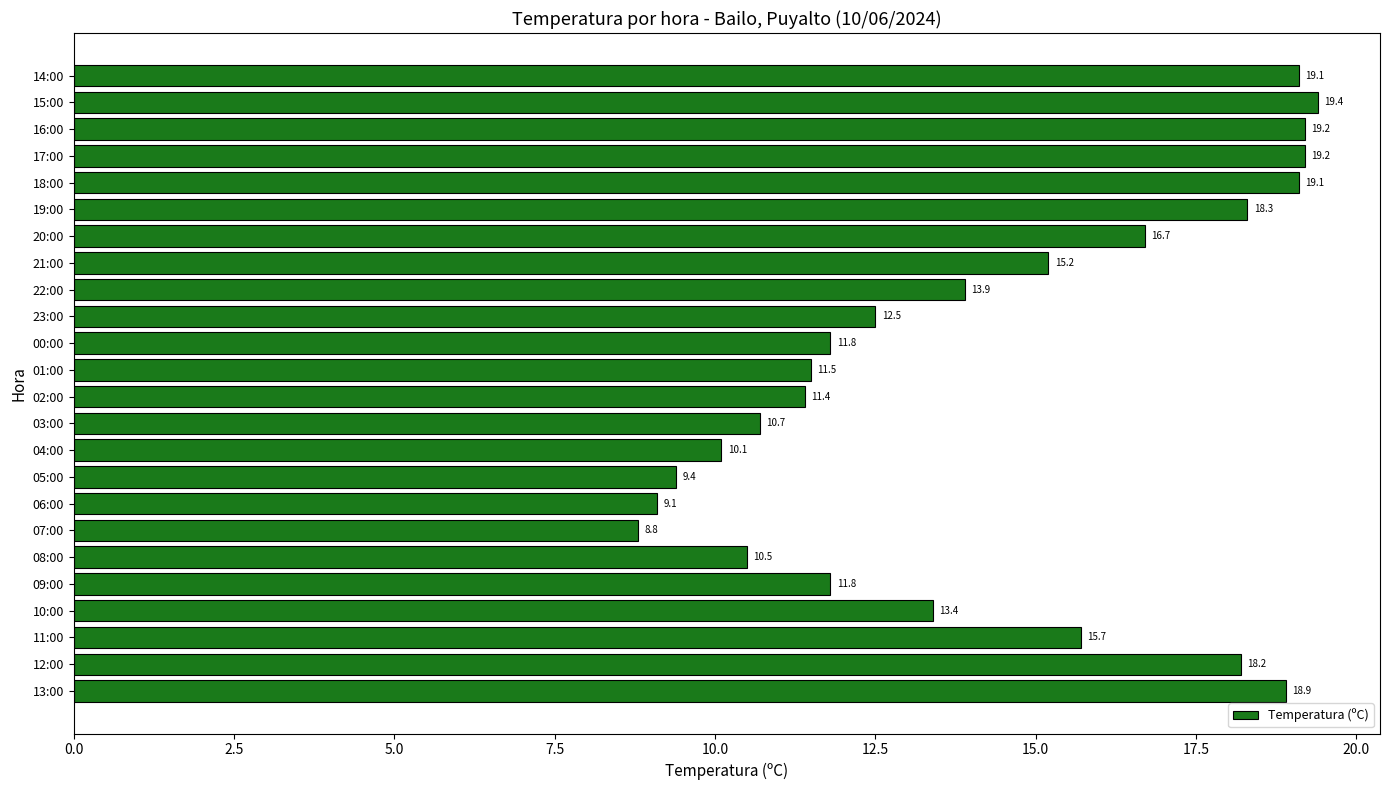

Reading top to bottom, list all the values displayed in this chart.

19.1	19.4	19.2	19.2	19.1	18.3	16.7	15.2	13.9	12.5	11.8	11.5	11.4	10.7	10.1	9.4	9.1	8.8	10.5	11.8	13.4	15.7	18.2	18.9